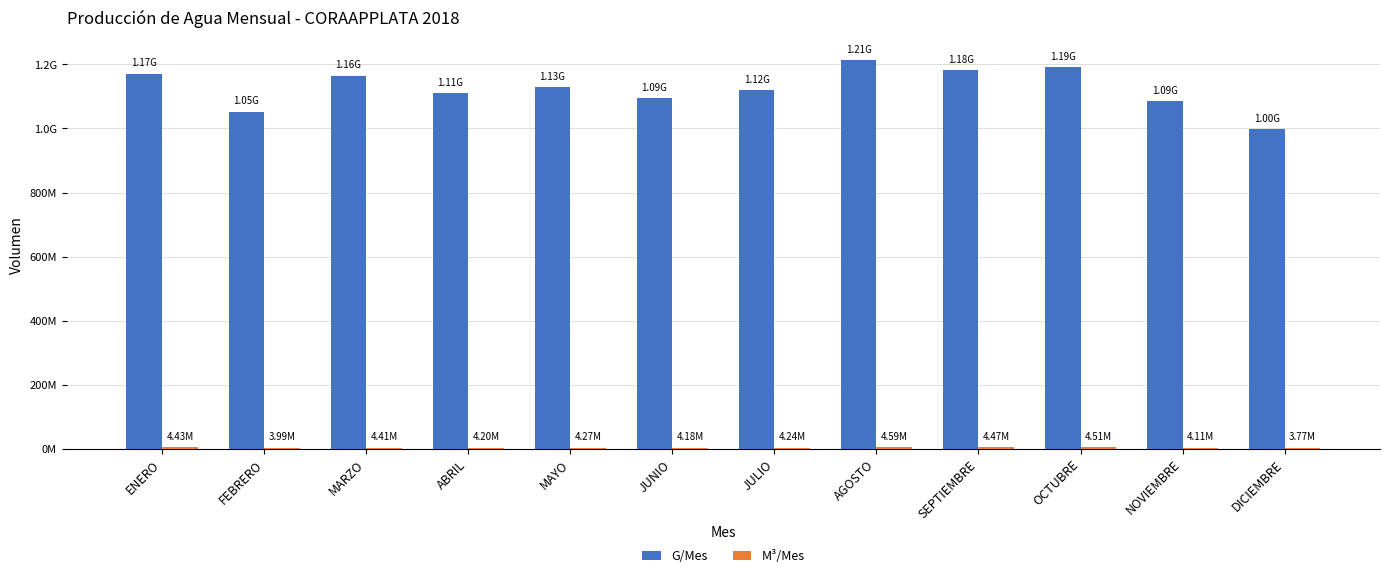

What position from the right is JUNIO?

7